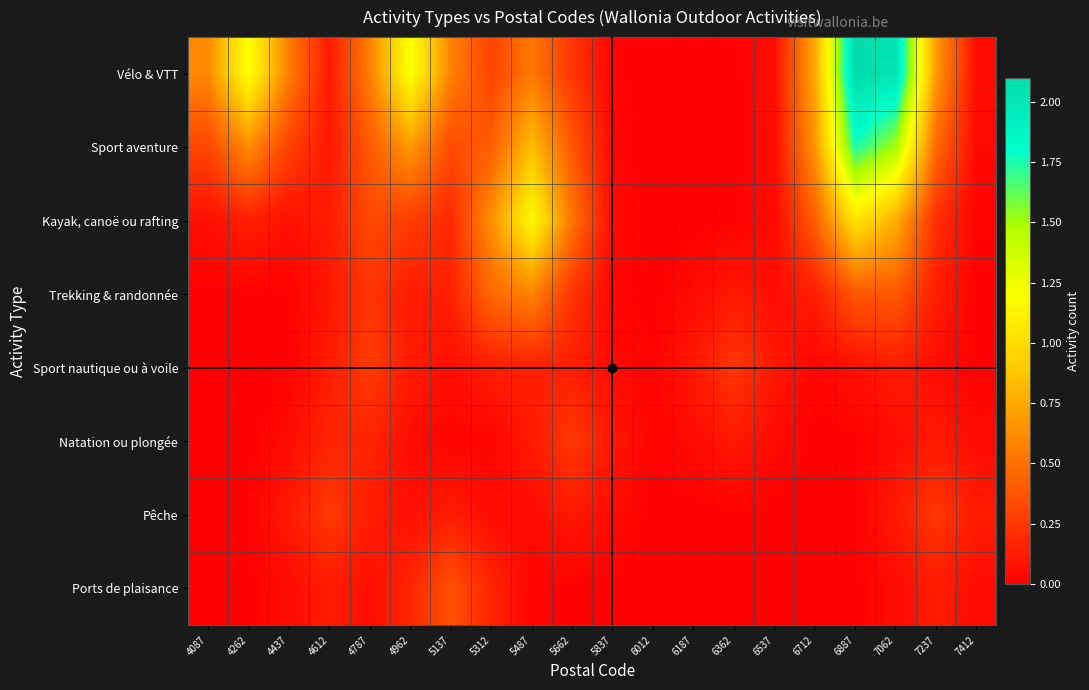

Rank the series at 5662 from highest to lowest value.

Kayak, canoë ou rafting, Sport aventure, Natation ou plongée, Vélo & VTT, Trekking & randonnée, Sport nautique ou à voile, Pêche, Ports de plaisance